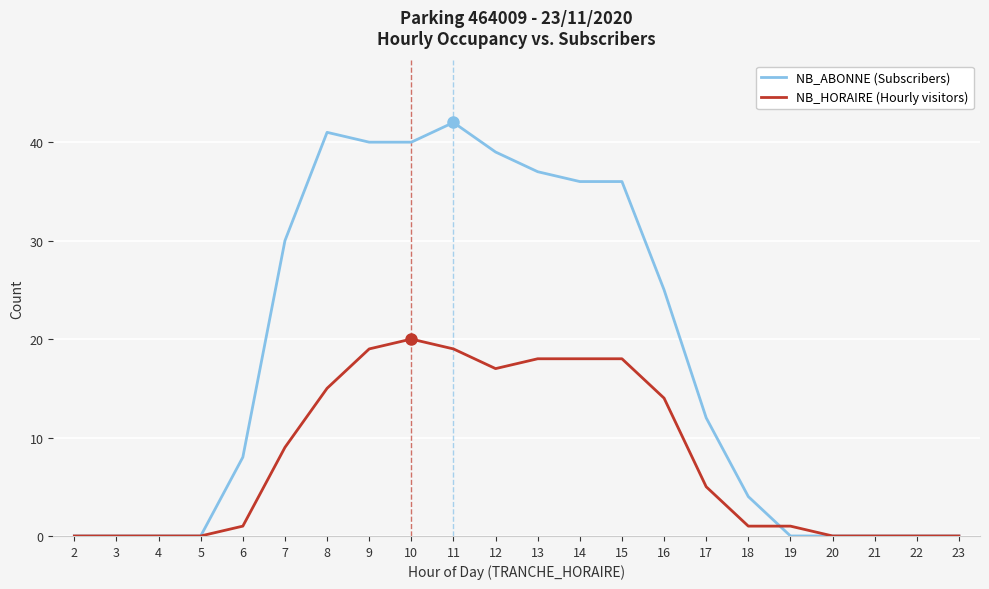

The value of NB_HORAIRE (Hourly visitors) at 8 is 15. True or false?

True